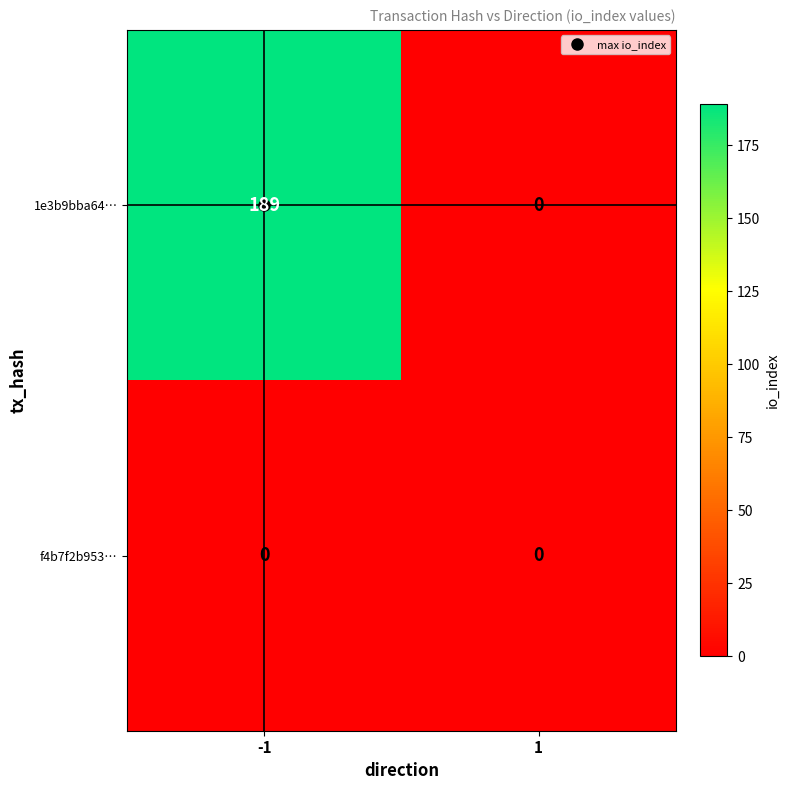

What is the difference between the highest and lowest values at -1?

189